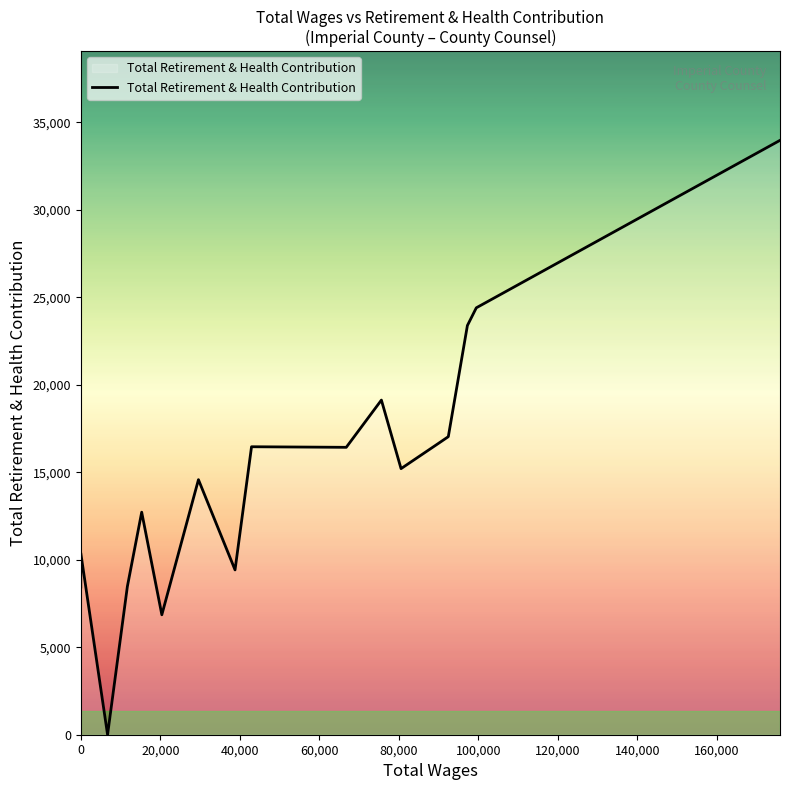

How many series are shown in this chart?

1